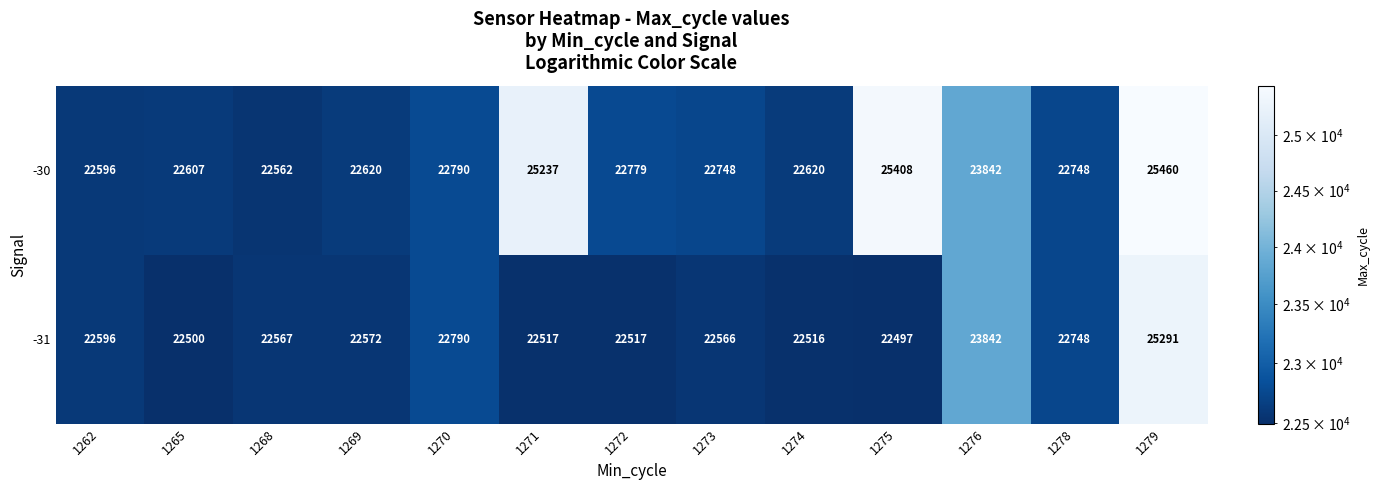

Where does the -31 series first go above 22567?

1262